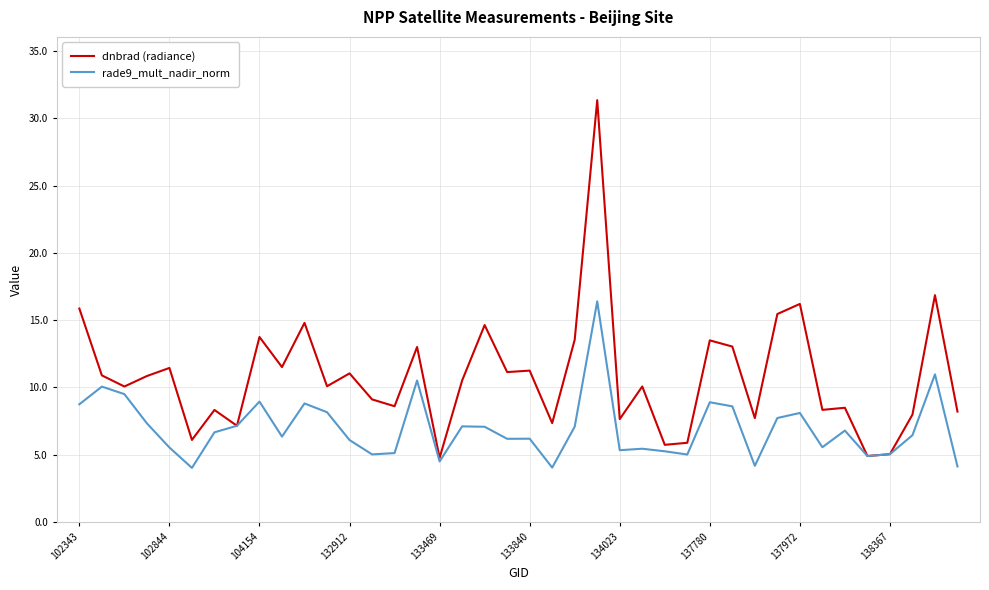

List the series in order of their peak value, lowest first.

rade9_mult_nadir_norm, dnbrad (radiance)